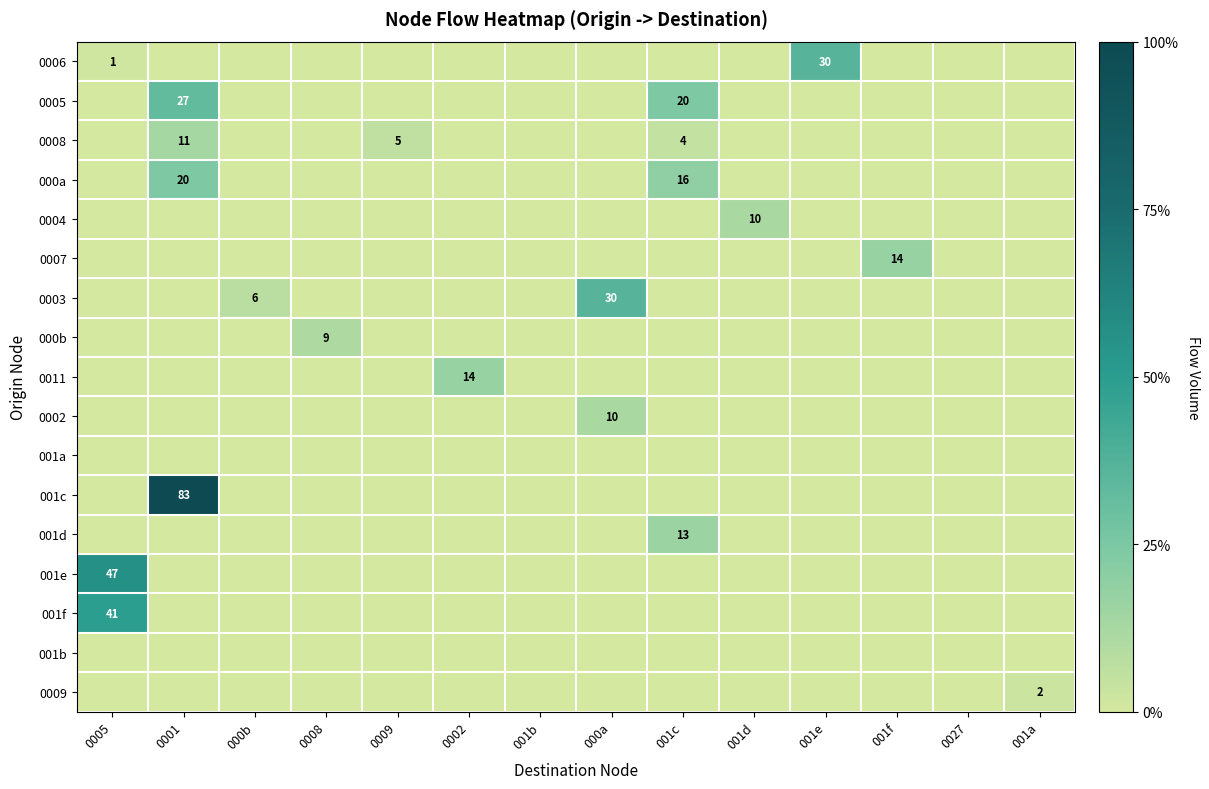

How many series are shown in this chart?

17